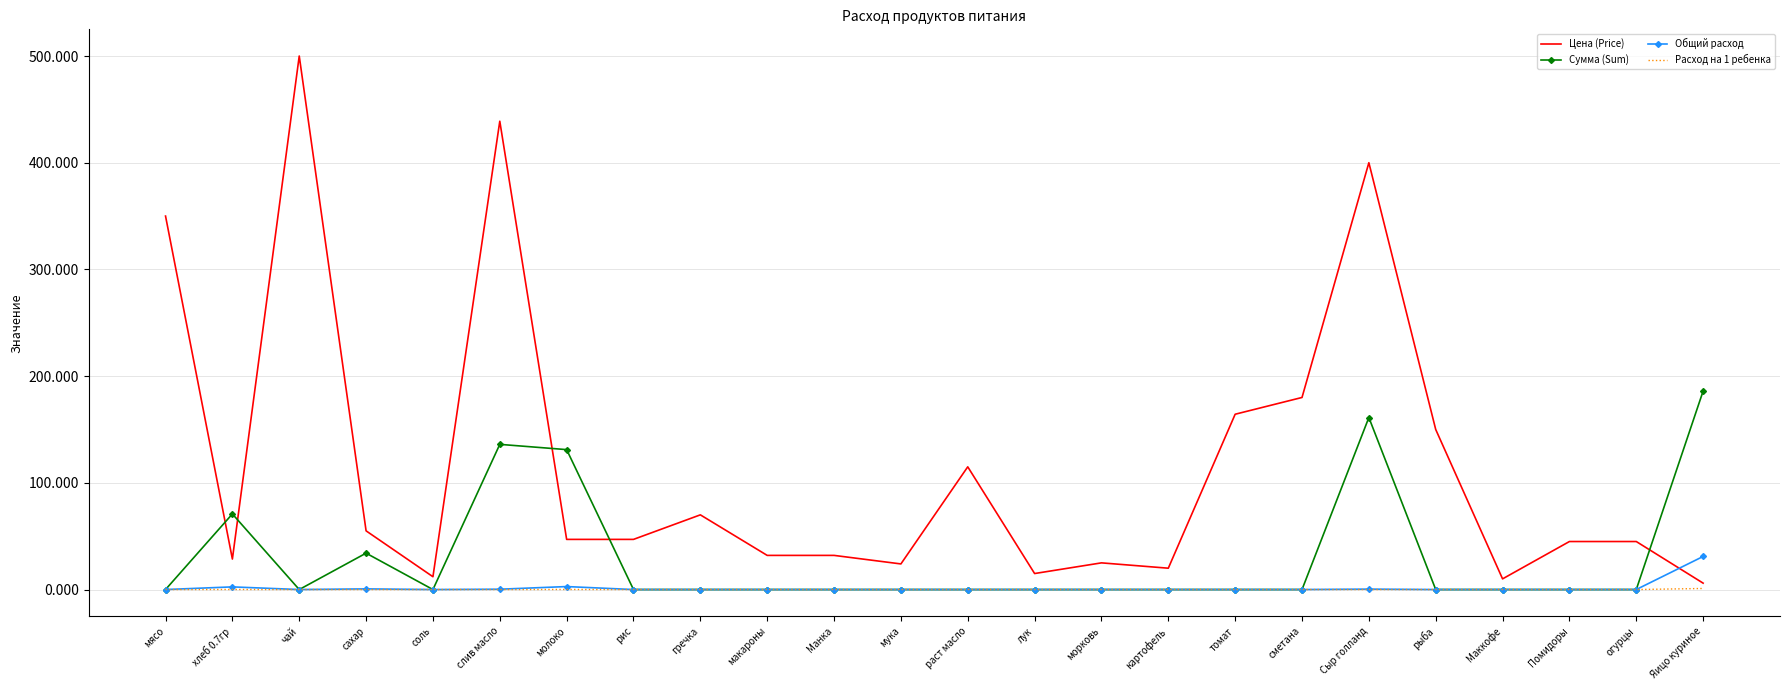

Which series has the largest range (max minus min)?

Цена (Price)